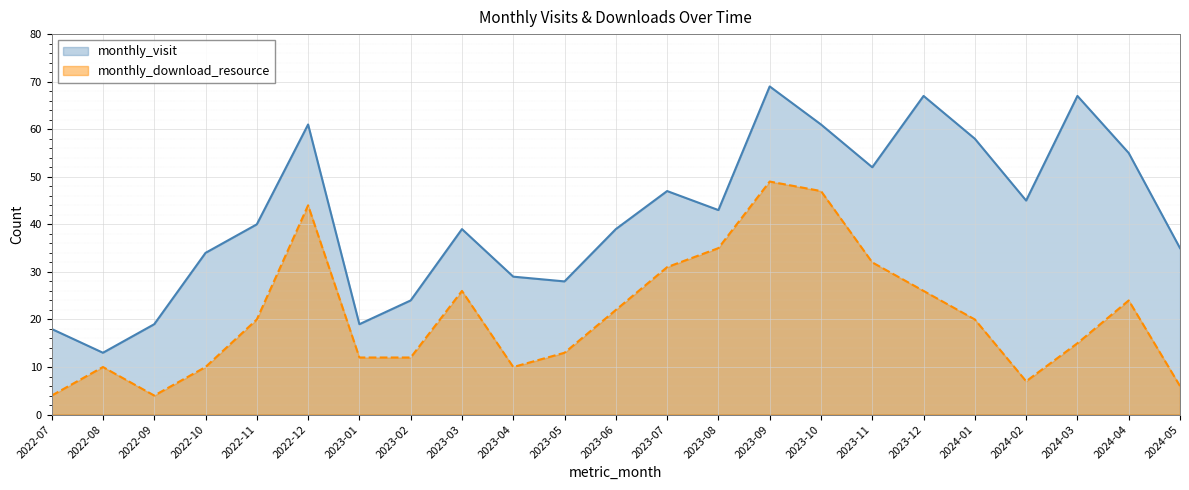

Reading left to right, list all the values displayed in this chart.

monthly_visit: 2022-07=18	2022-08=13	2022-09=19	2022-10=34	2022-11=40	2022-12=61	2023-01=19	2023-02=24	2023-03=39	2023-04=29	2023-05=28	2023-06=39	2023-07=47	2023-08=43	2023-09=69	2023-10=61	2023-11=52	2023-12=67	2024-01=58	2024-02=45	2024-03=67	2024-04=55	2024-05=35
monthly_download_resource: 2022-07=4	2022-08=10	2022-09=4	2022-10=10	2022-11=20	2022-12=44	2023-01=12	2023-02=12	2023-03=26	2023-04=10	2023-05=13	2023-06=22	2023-07=31	2023-08=35	2023-09=49	2023-10=47	2023-11=32	2023-12=26	2024-01=20	2024-02=7	2024-03=15	2024-04=24	2024-05=6